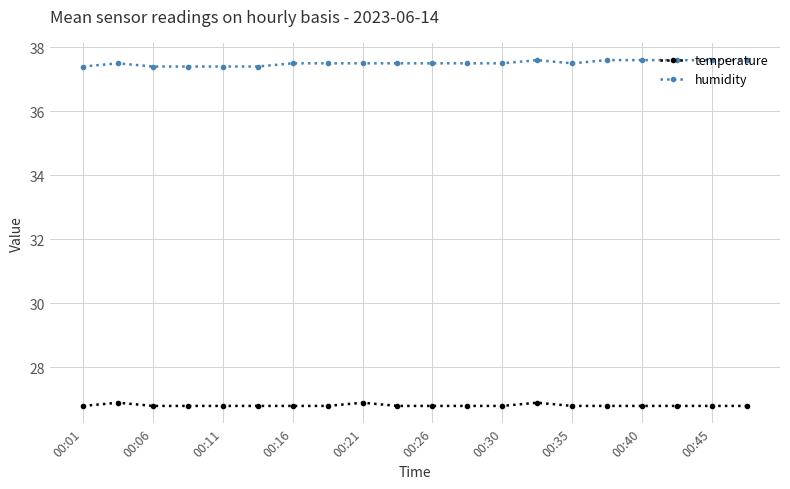

What is the difference between the second highest and second lowest values in the humidity series?

0.2